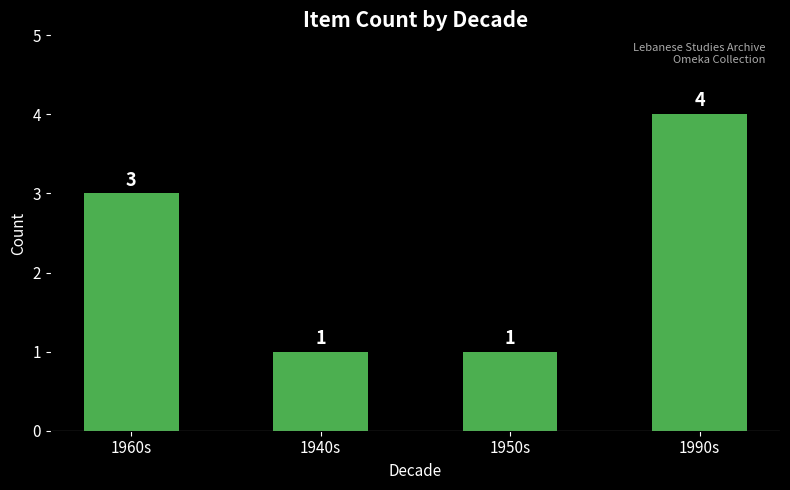

What is the change in value from 1960s to 1940s?

-2